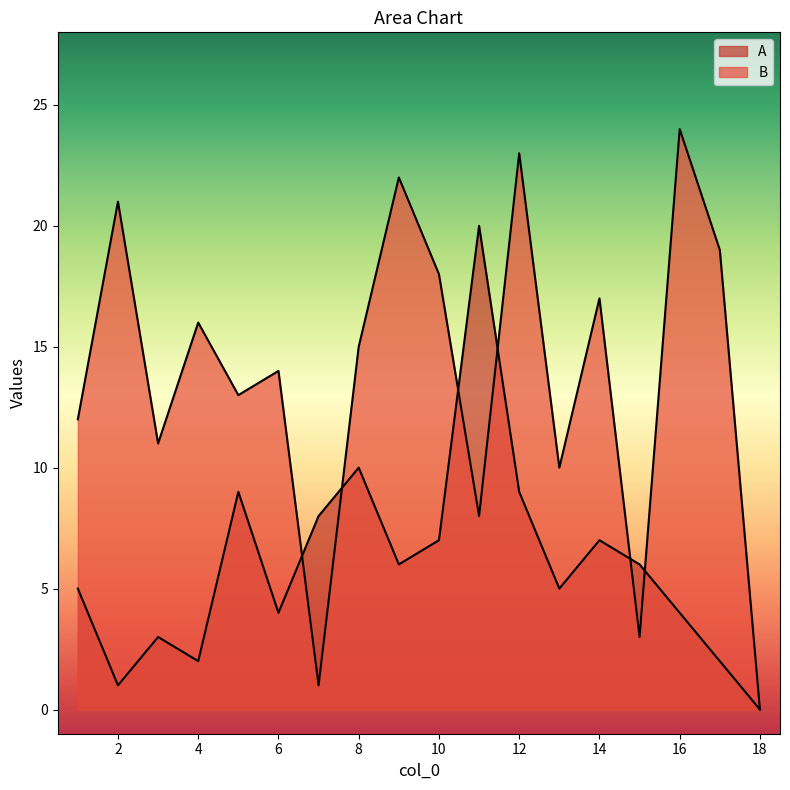

What is the greatest value displayed?

24